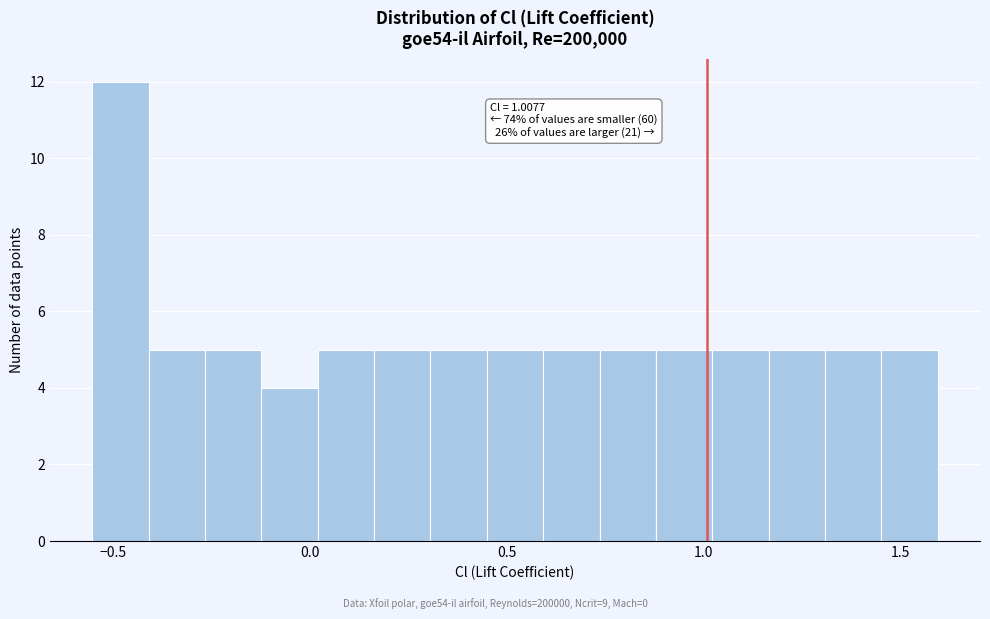

Around what value on the x-axis is the tallest bar? Give the approximate position of its centre, as read against the axis.

-0.50